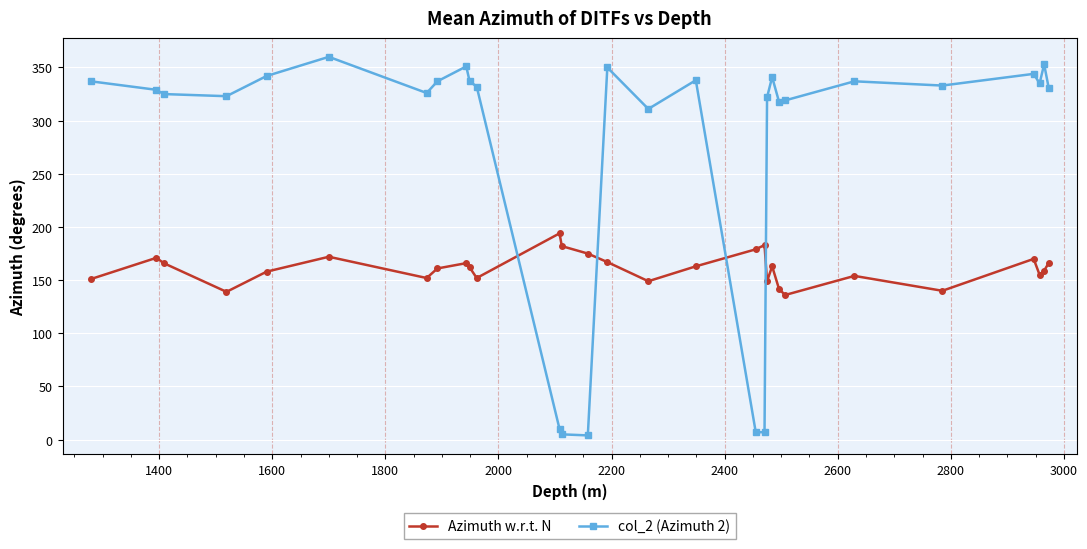

Which series ends up on top after the final intersection of col_2 (Azimuth 2) and Azimuth w.r.t. N?

col_2 (Azimuth 2)